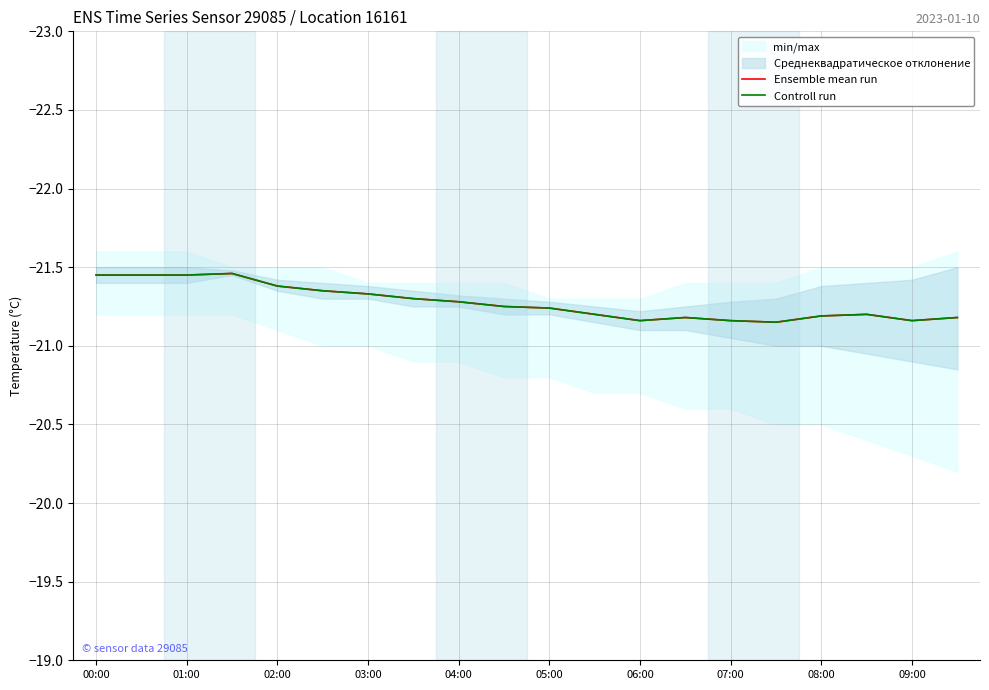

In Controll run, how many points are higher than both neighbors (excluding endpoints)?

3